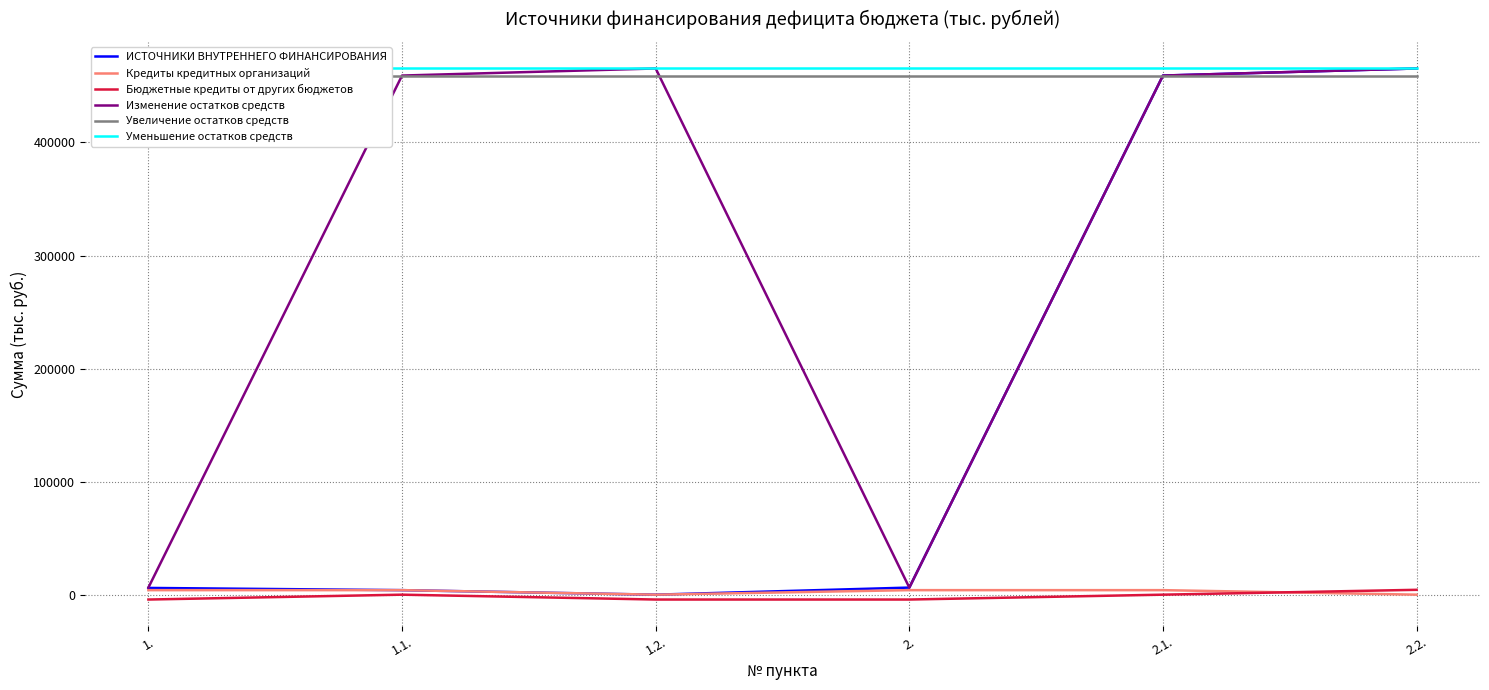

True or false: ИСТОЧНИКИ ВНУТРЕННЕГО ФИНАНСИРОВАНИЯ has a value of 6267.4 at 2..

True